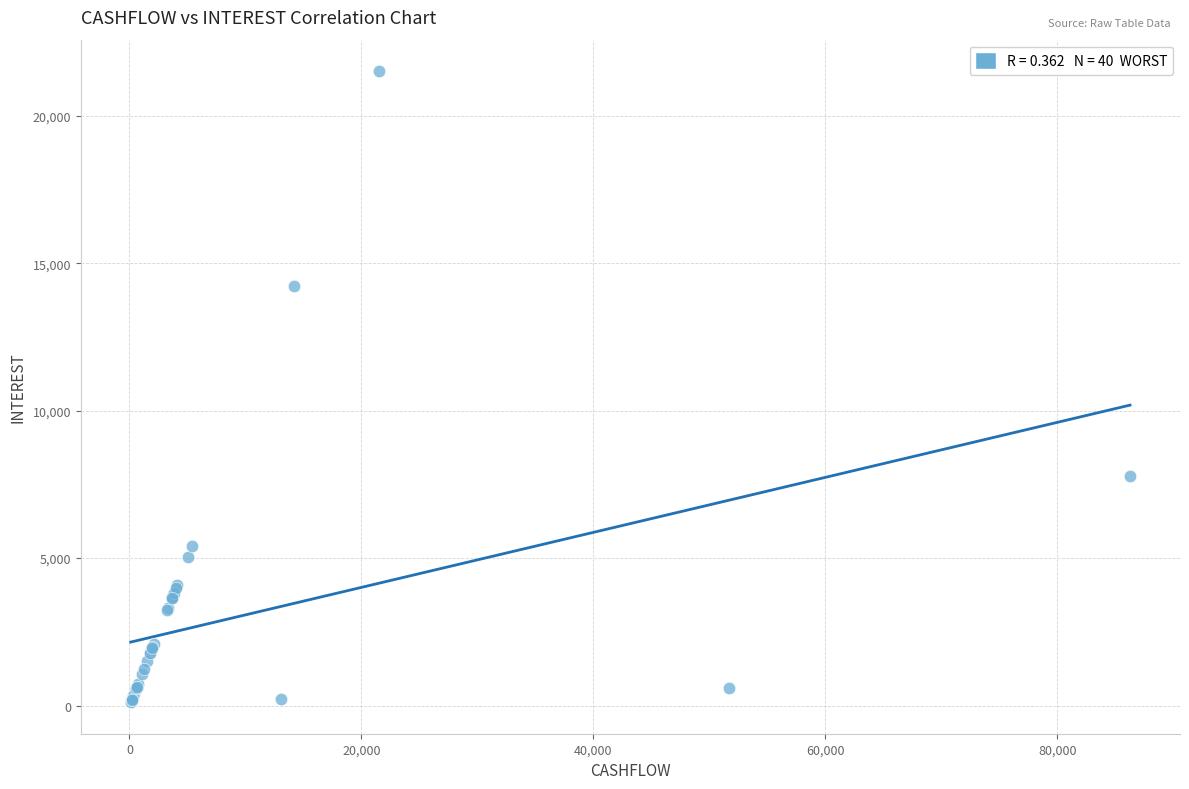

What Y value in the scatter plot is closest to 10811?

7799.9